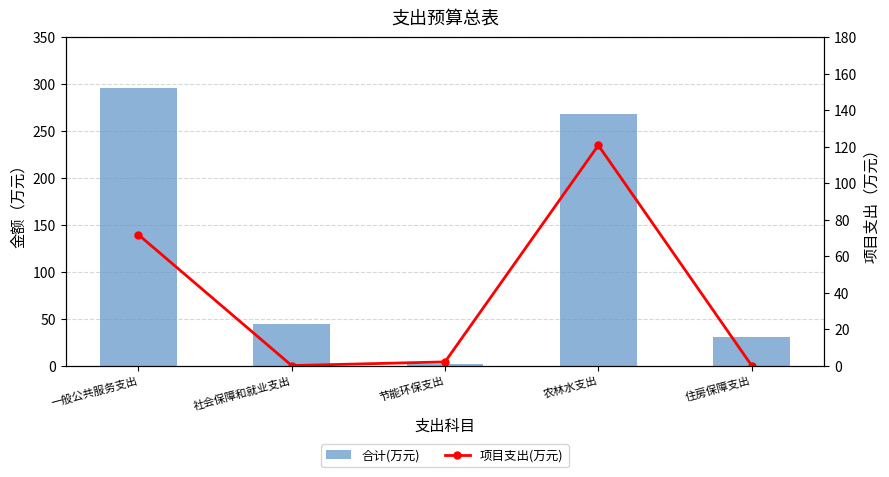

How many groups of bars are there?

5